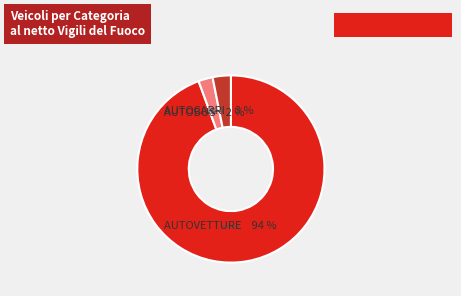

Does any single category account for the majority?

Yes